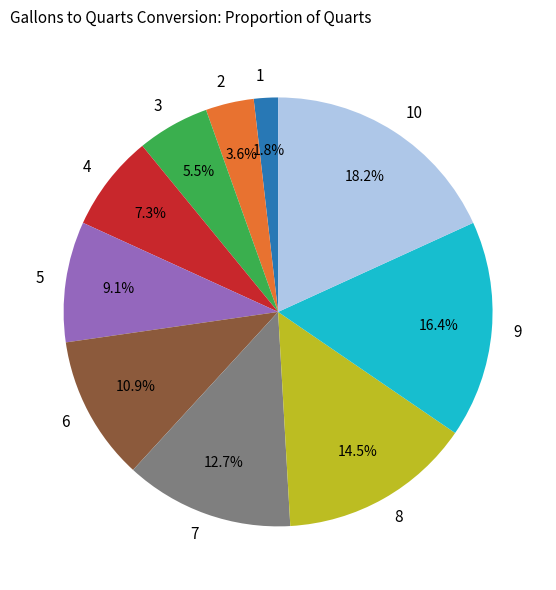

Does 10 represent more than half of the total?

No